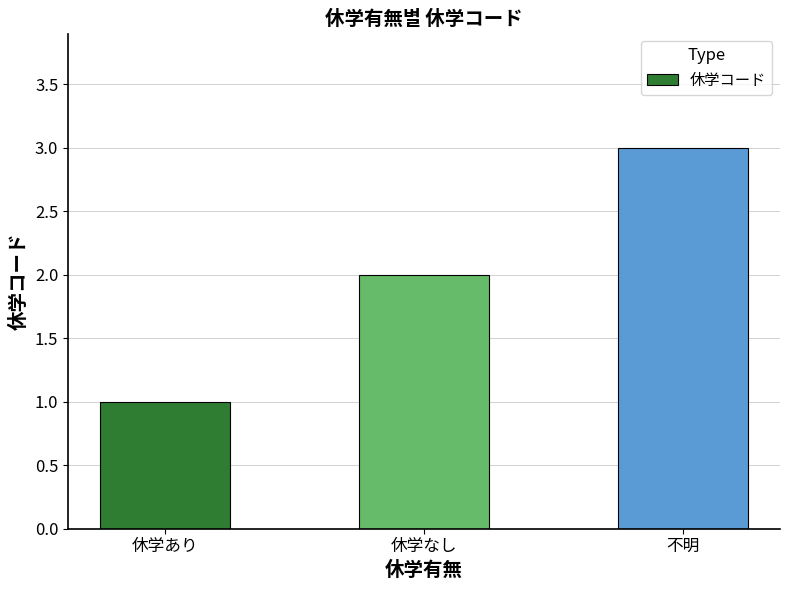

Rank the categories by value from highest to lowest.

不明, 休学なし, 休学あり